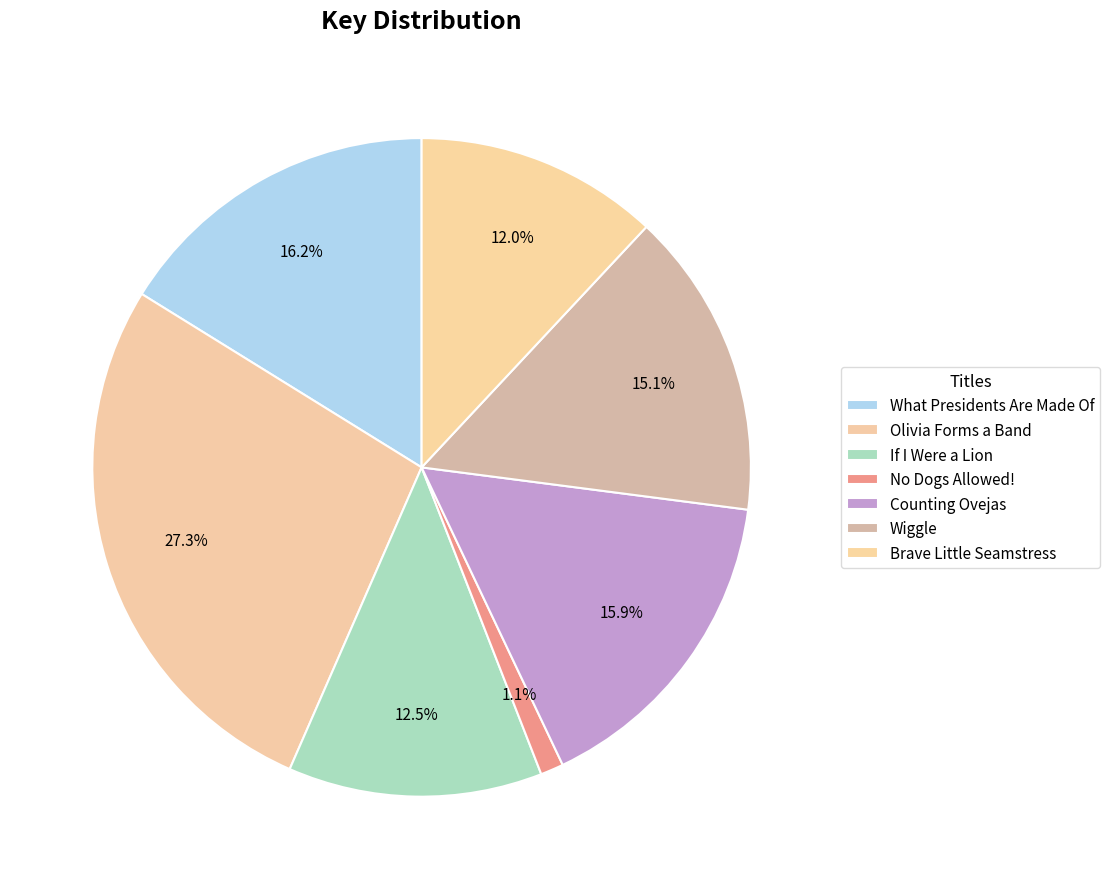

Which slice is the largest?

Olivia Forms a Band